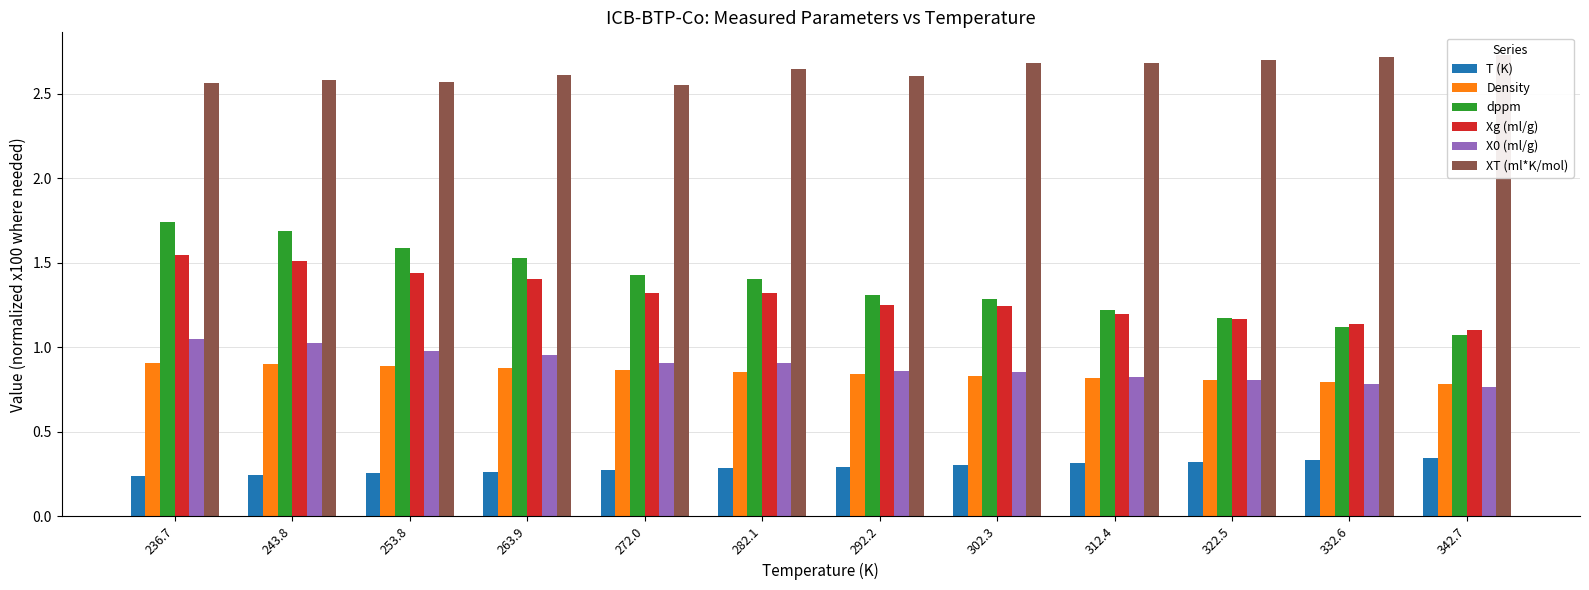

What is the label of the 4th bar from the left?

263.9